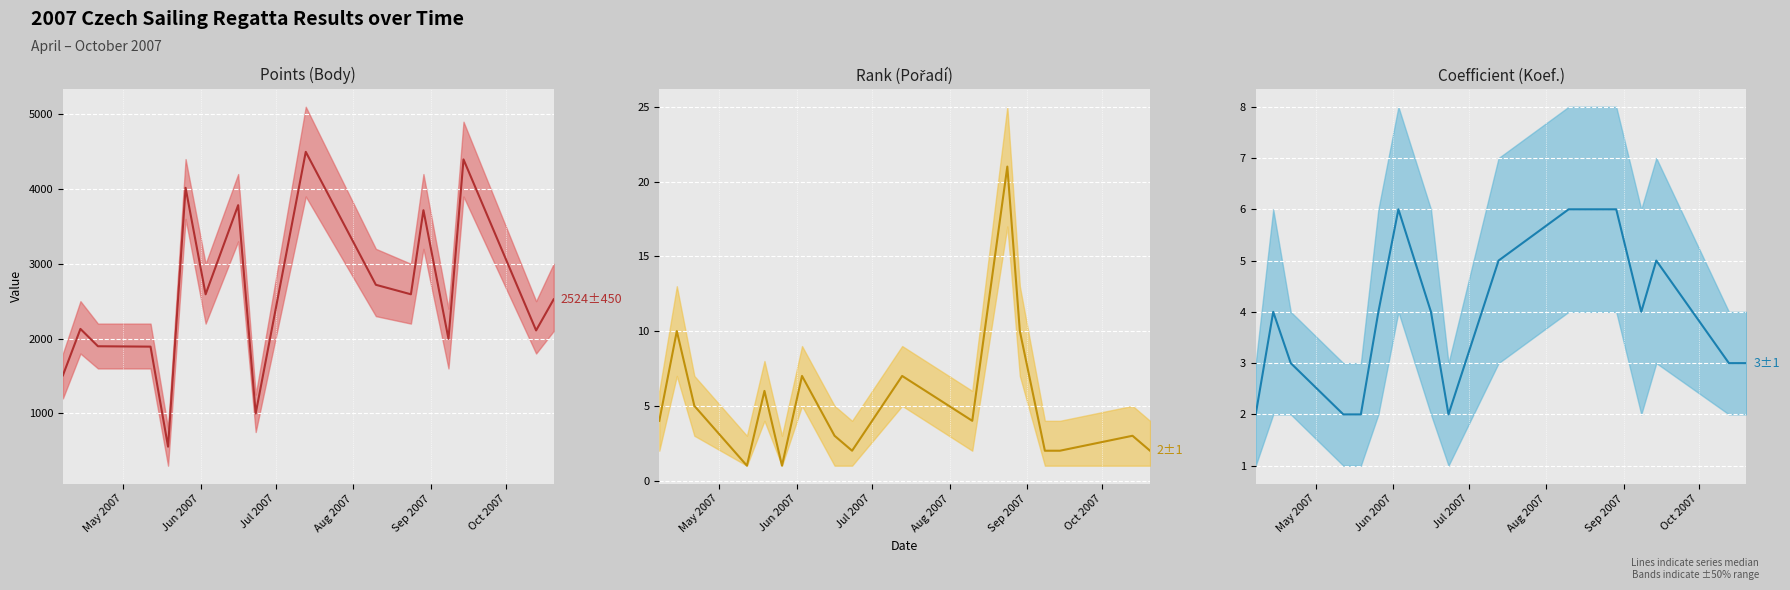

What is the value of the Body point at the 3rd from the left?

1897